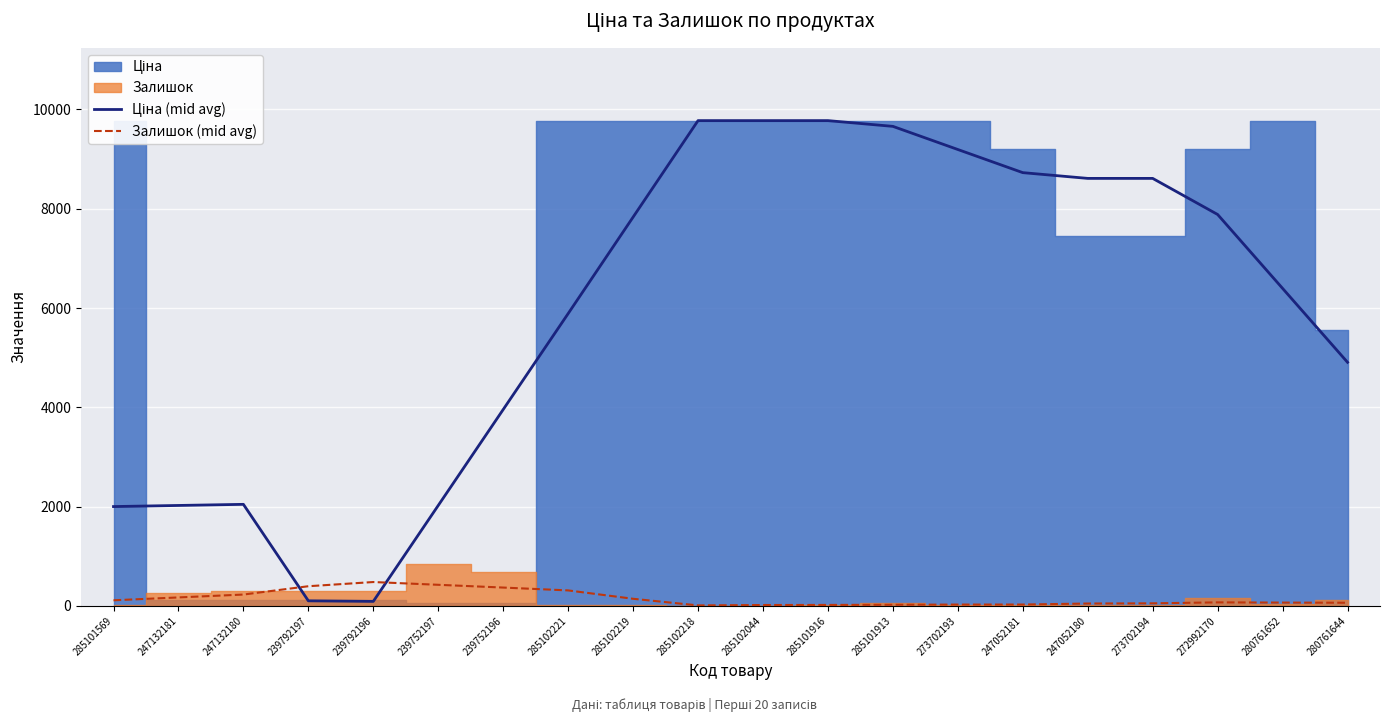

Reading left to right, extract all data points from this chart.

Ціна (mid avg): 1999.8	2022.2	2044.6	100.6	89.5	2022.2	3954.9	5887.7	7831.6	9775.5	9775.5	9775.5	9659.6	9193.5	8727.3	8611.4	8611.4	7884.3	6395.3	4906.4
Залишок (mid avg): 111.4	169.2	227.2	394.8	479.4	423.6	368.0	310.6	141.8	8.4	16.2	18.0	21.4	25.4	25.8	46.4	50.4	69.6	65.4	61.8